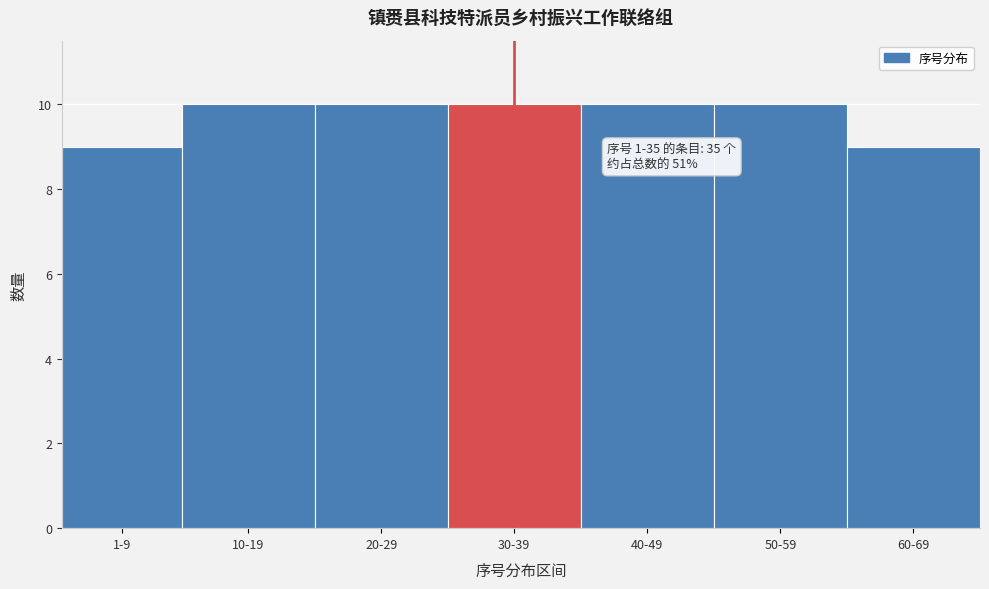

Reading right to left, what are all the values shown in this chart?

60-69=9	50-59=10	40-49=10	30-39=10	20-29=10	10-19=10	1-9=9